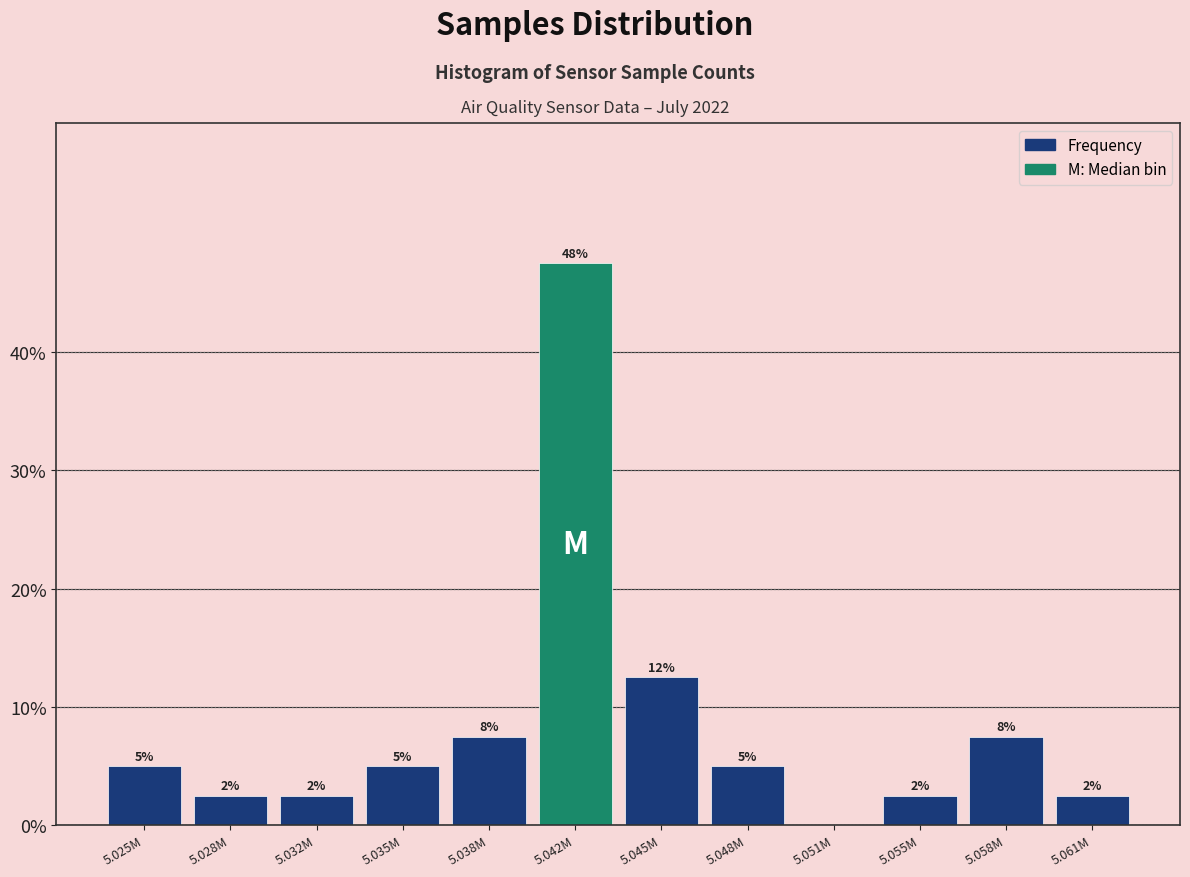

Are the bars horizontal?

No